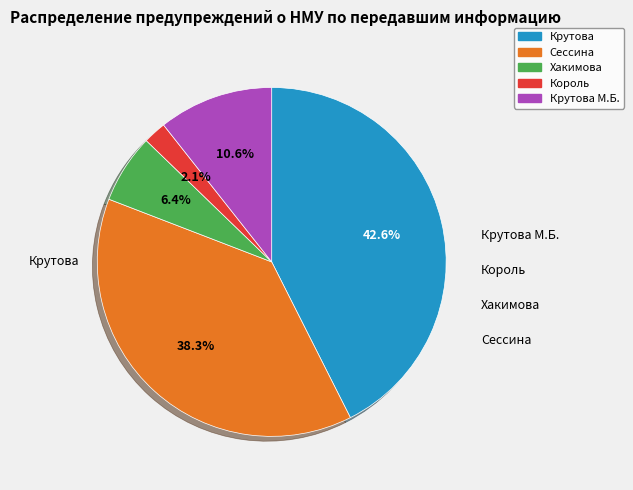

Does any single category account for the majority?

No